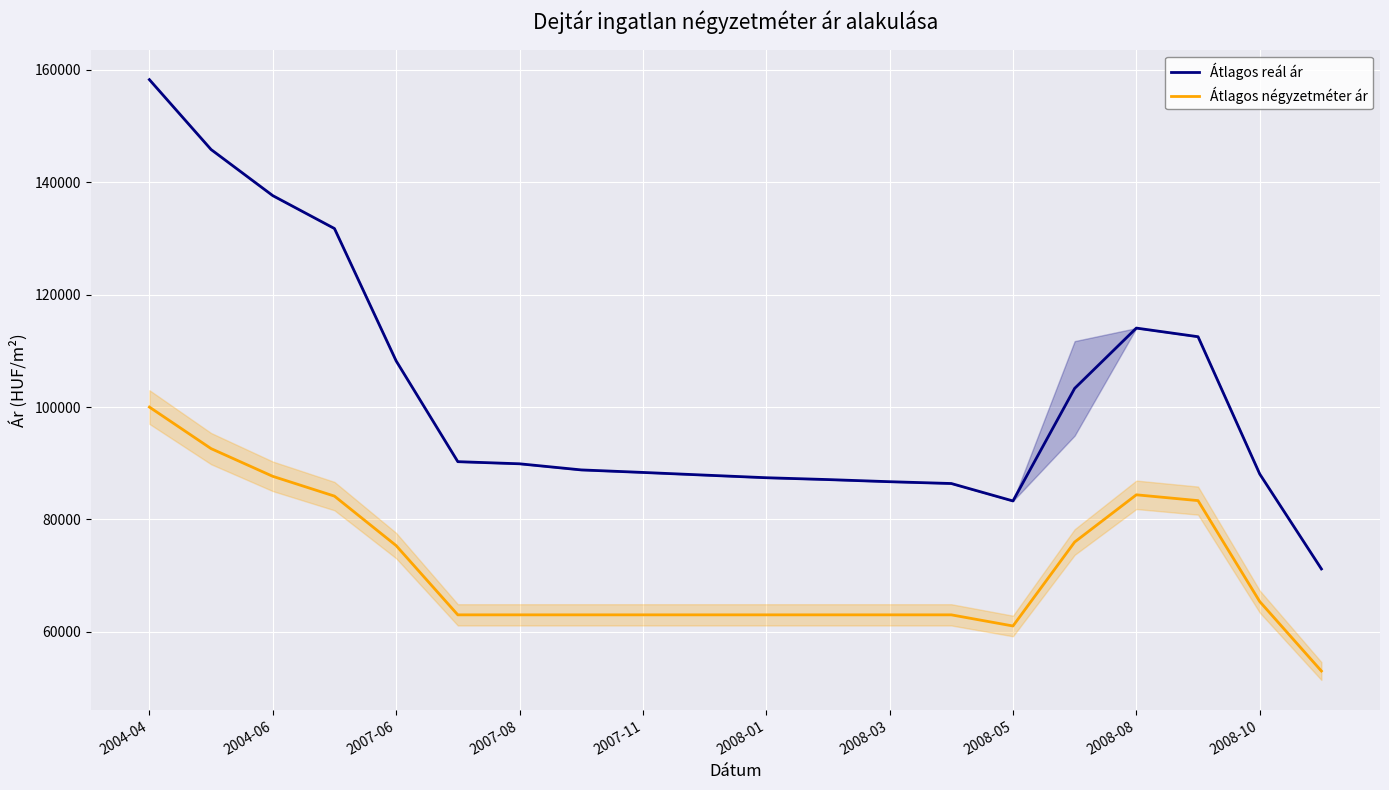

At which category is the sum across all series the highest?

2004-04